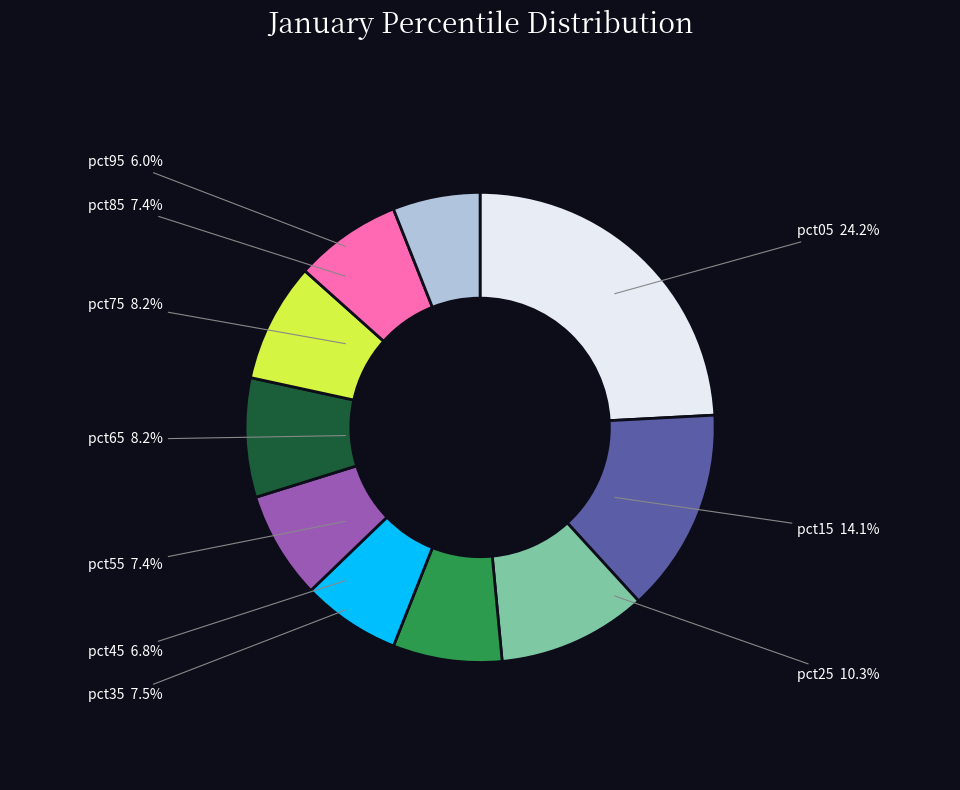

To the nearest percent, what is the combined percentage of pct55 and pct45?

14%